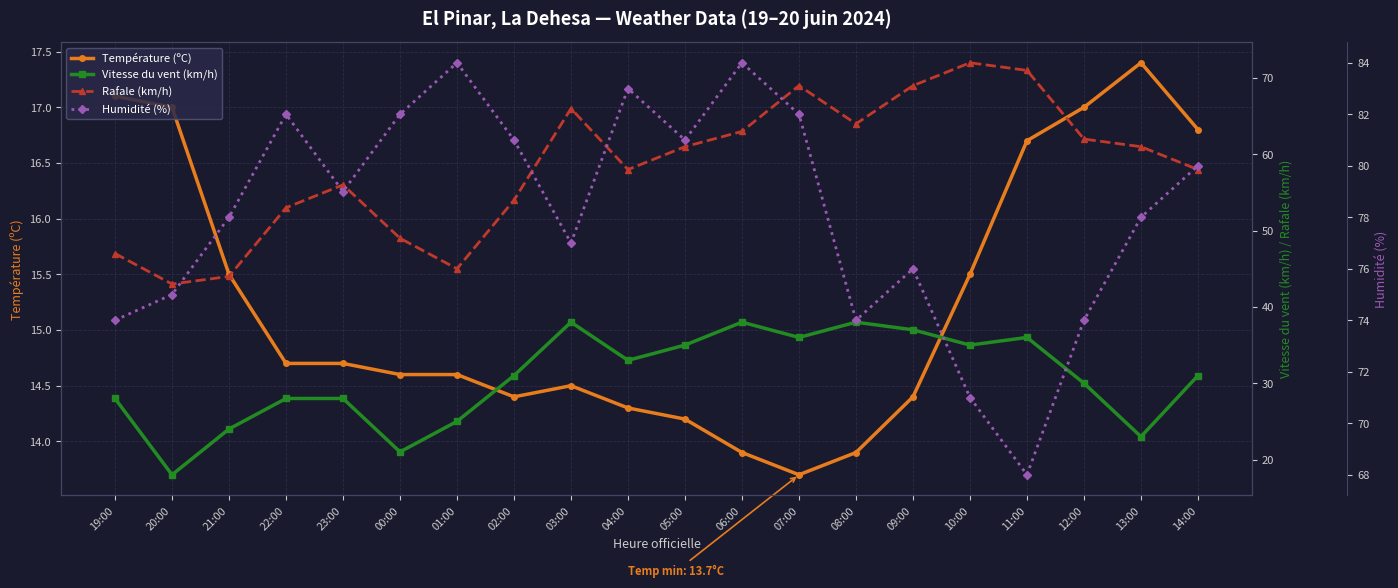

At how many categories does at least one series exceed 63?

20